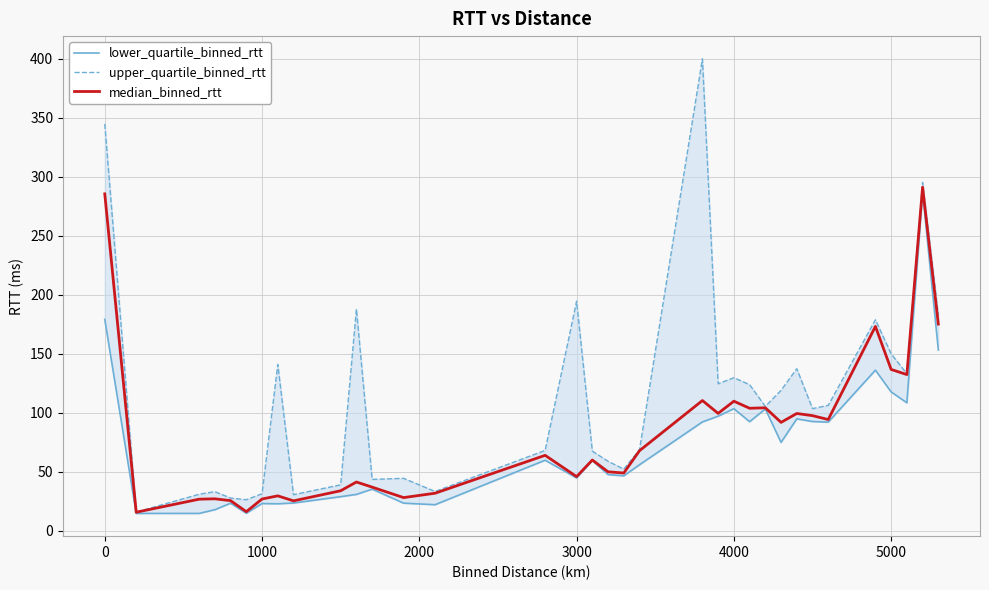

What is the maximum value for median_binned_rtt?

291.2